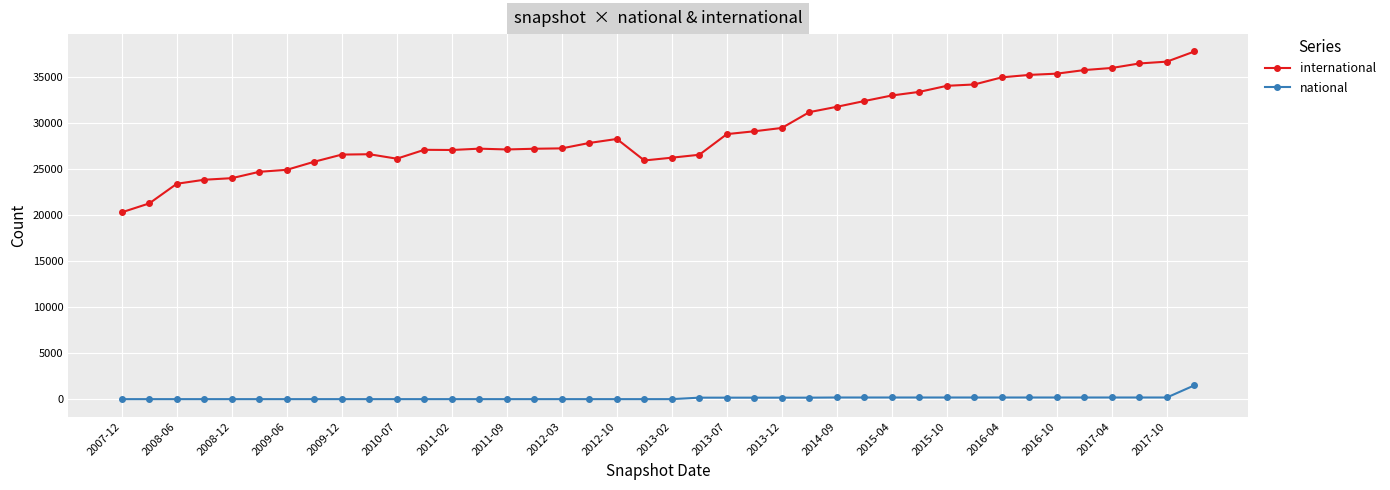

Does the chart have visible grid lines?

Yes